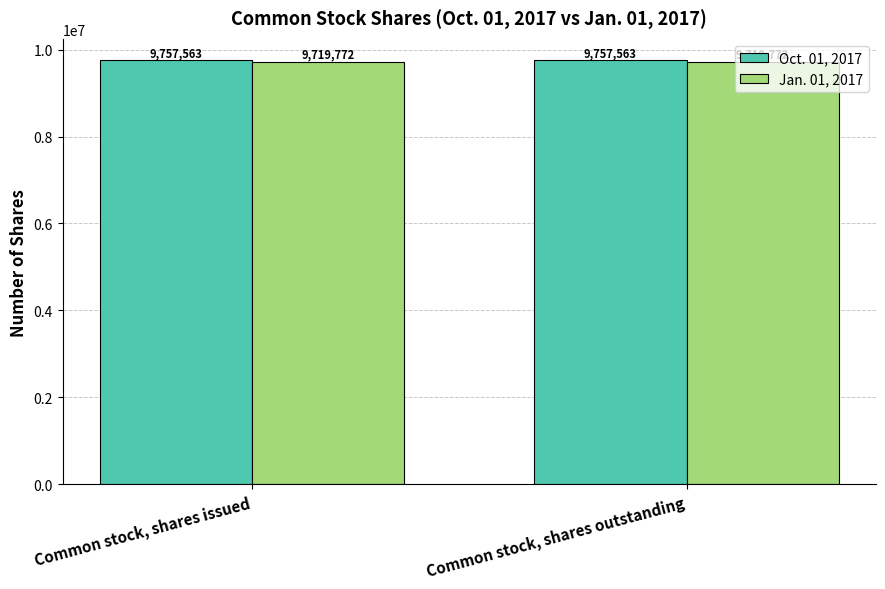

What is the difference between the highest and lowest values at Common stock, shares issued?

37791